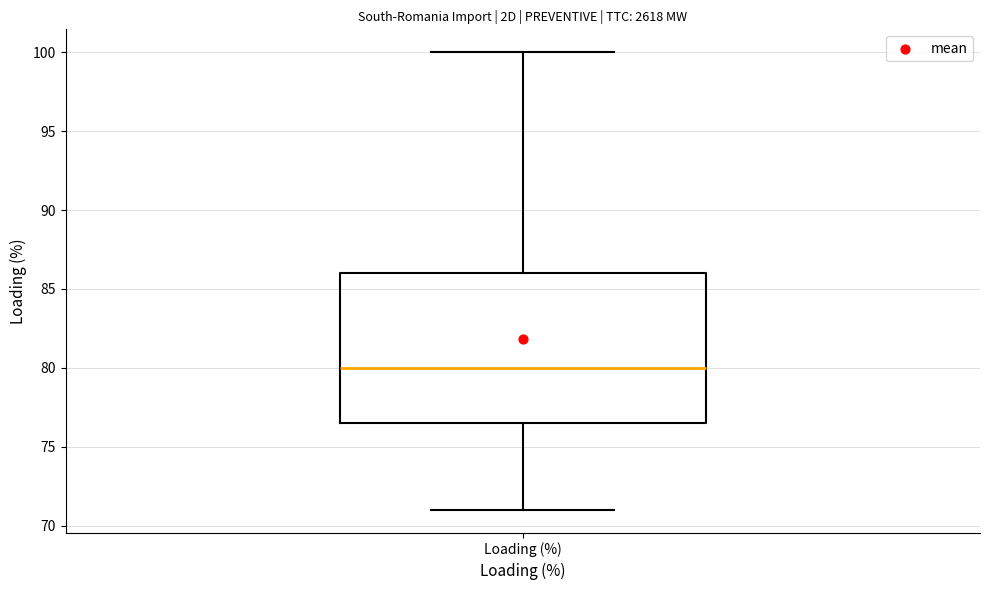

Transcribe this box plot: give where the median line is, the range the box spans, and where the two whiskers end, as read against the y-axis. The values are not printed on the chart, so give them approximately, as read against the axis.

median 80.0, box 76.5 to 86.0, whiskers 71.0 to 100.0